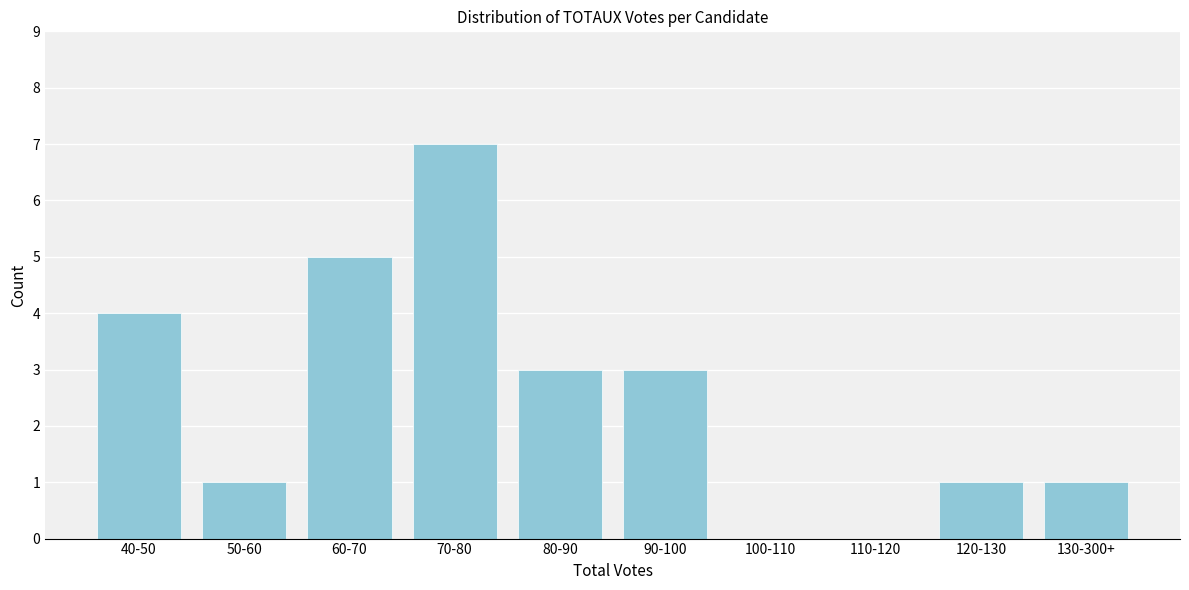

Reading left to right, what are all the values shown in this chart?

40-50=4	50-60=1	60-70=5	70-80=7	80-90=3	90-100=3	100-110=0	110-120=0	120-130=1	130-300+=1